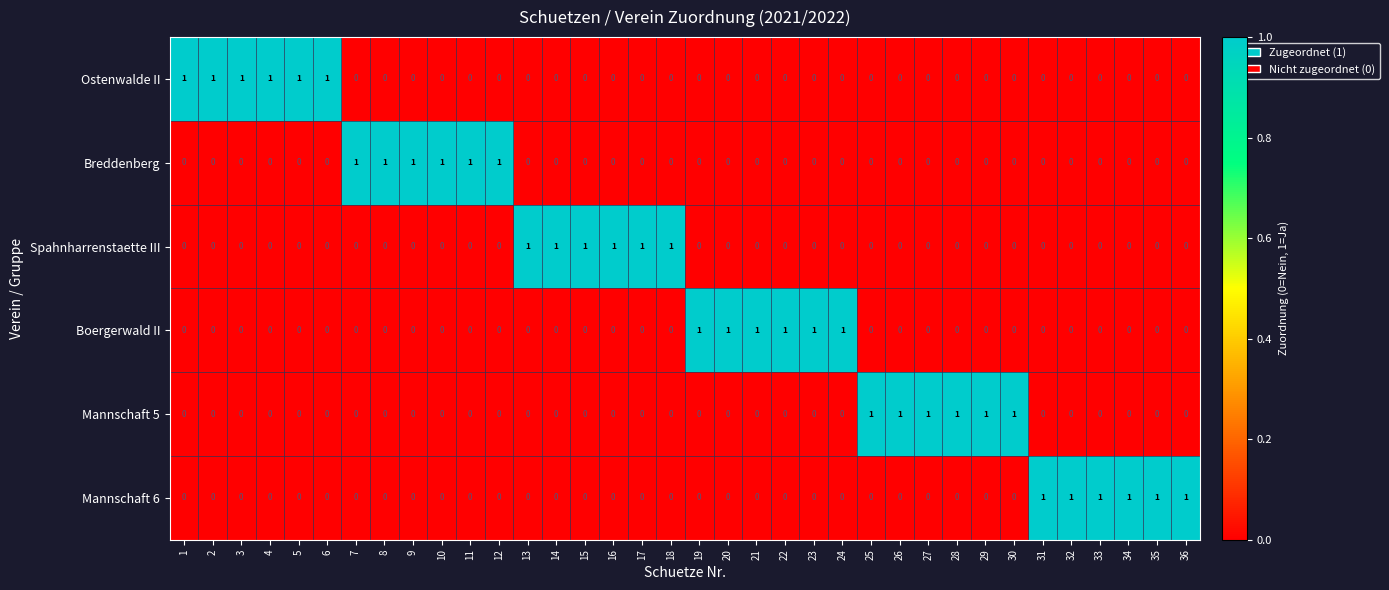

At how many categories does at least one series exceed 0?

36